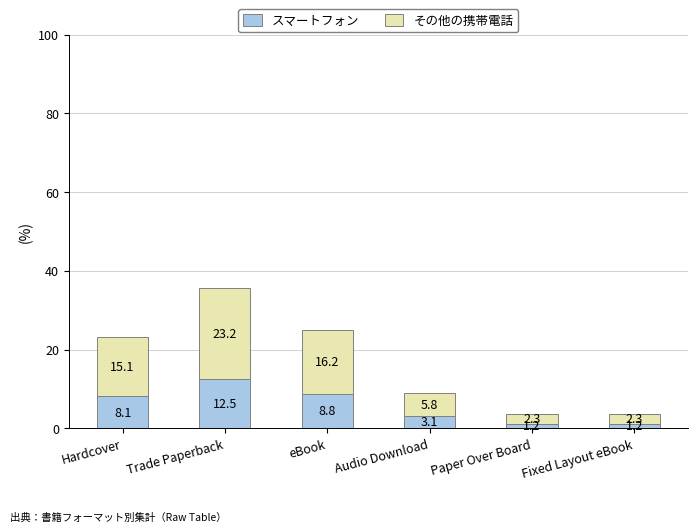

At which category is the sum across all series the highest?

Trade Paperback